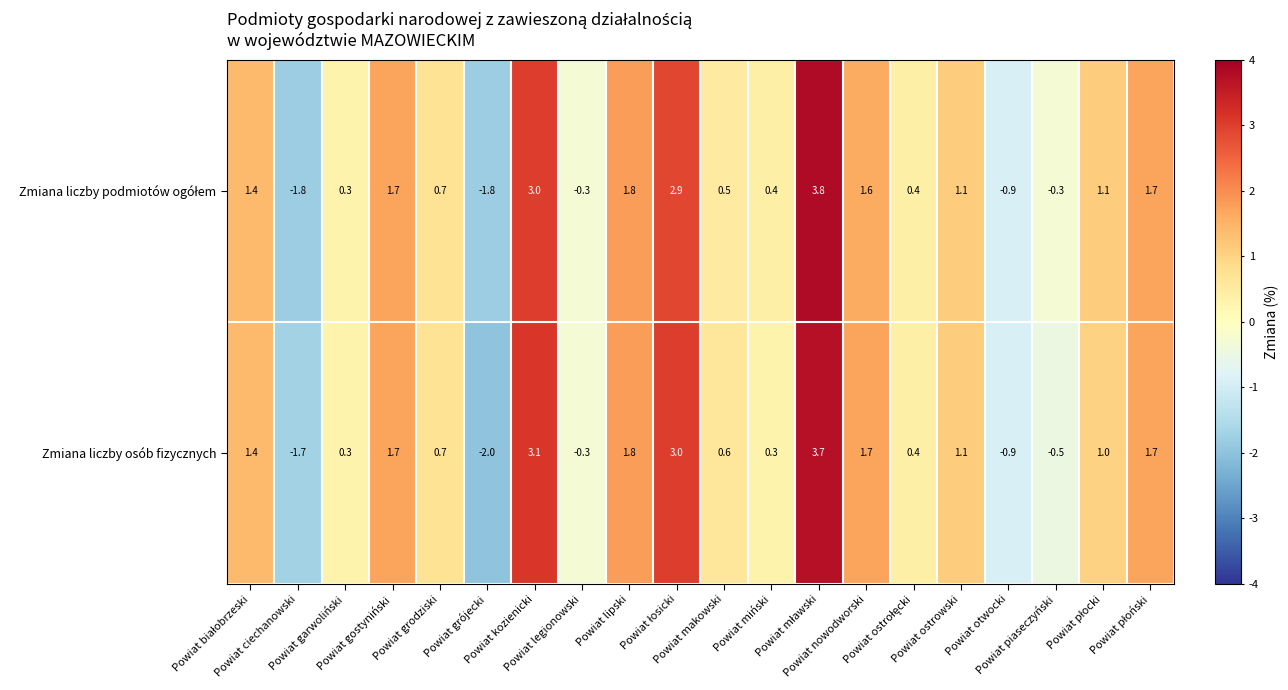

Count the number of categories in the chart.

20